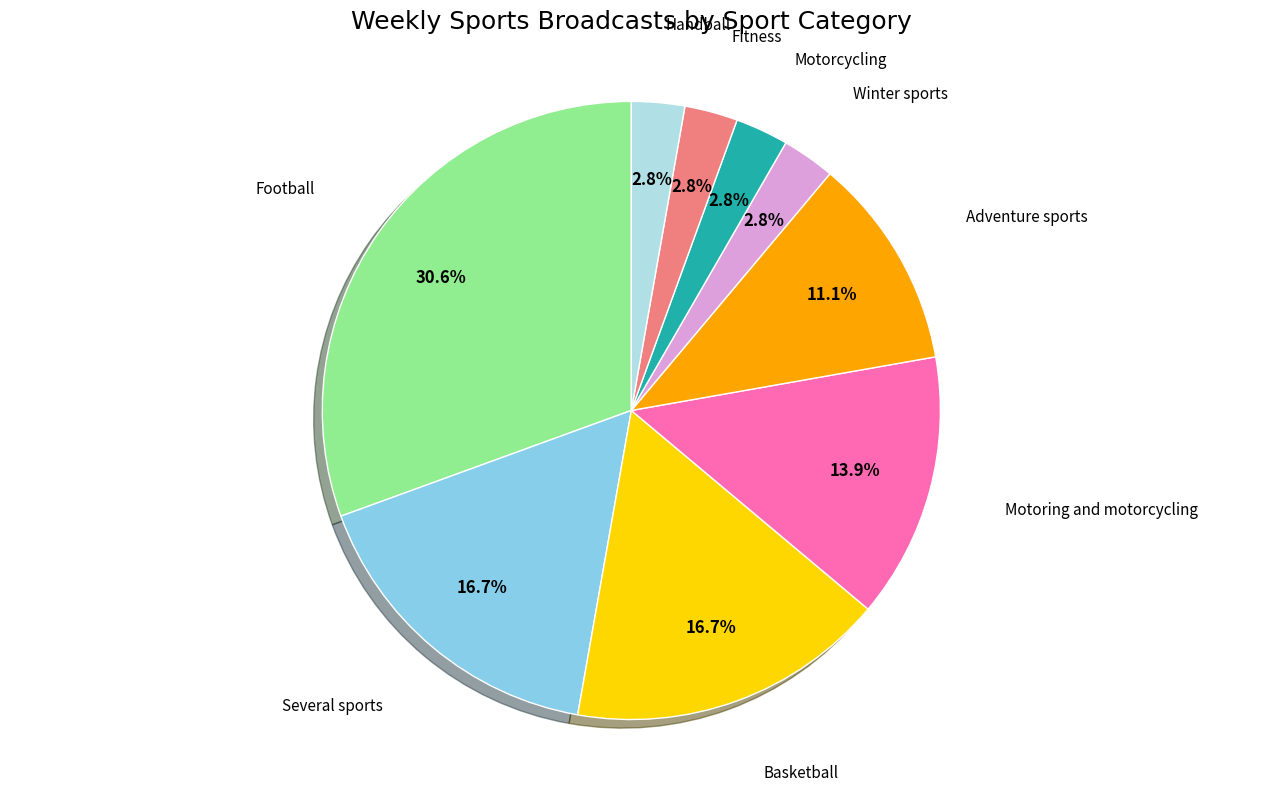

To the nearest percent, what is the difference between the largest and smallest slice percentages?

28%